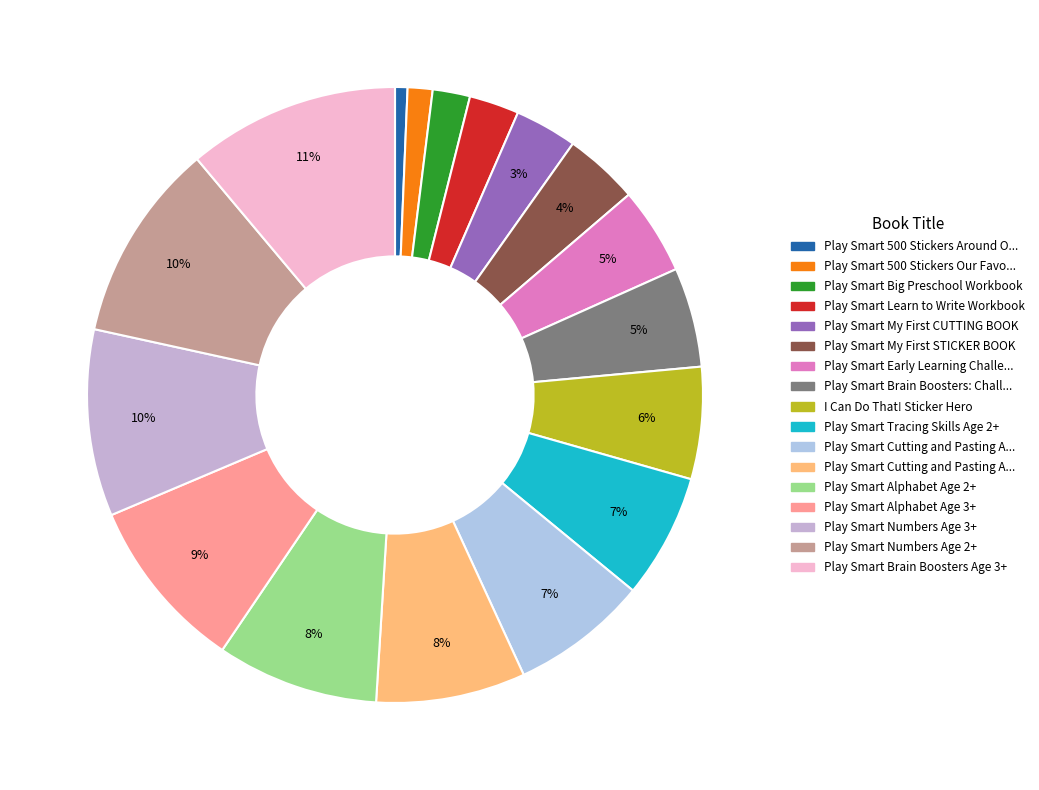

How many segments does this pie chart have?

17